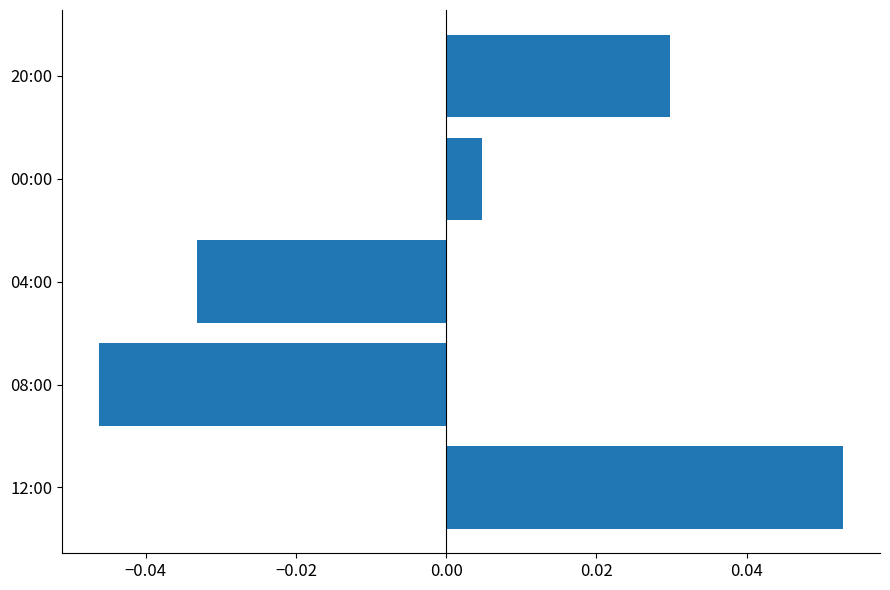

The chart shows a value of -0.1 at 08:00. True or false?

False